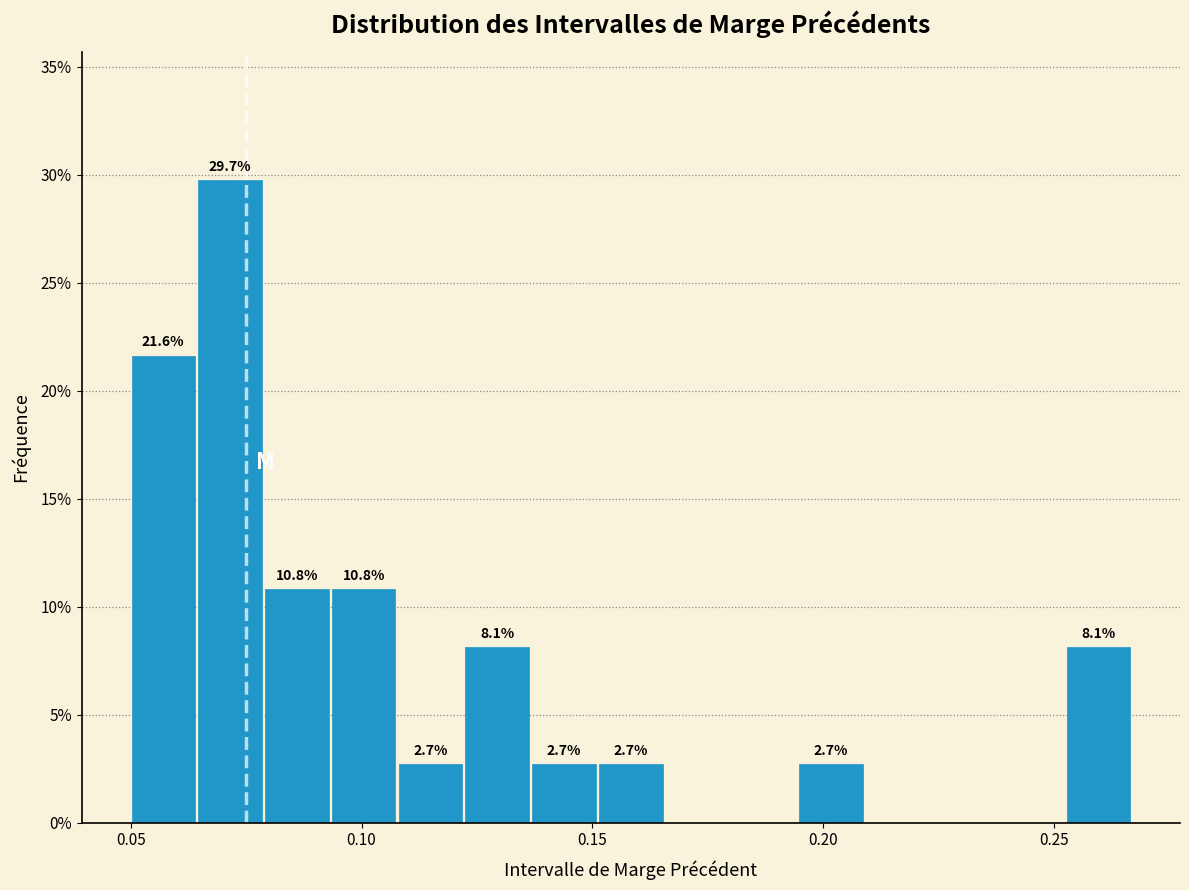

Read against the x-axis, roughly where is the centre of the tallest bar?

0.070